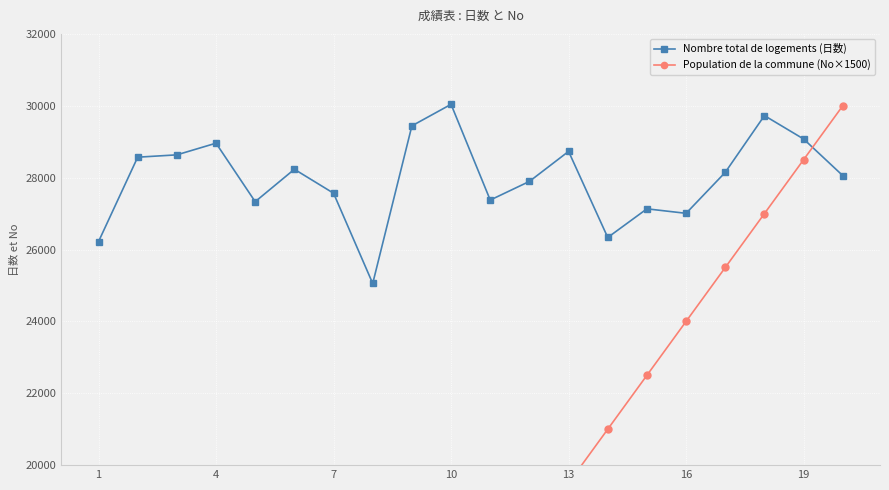

The value of Nombre total de logements (日数) at 19 is 38653. True or false?

False